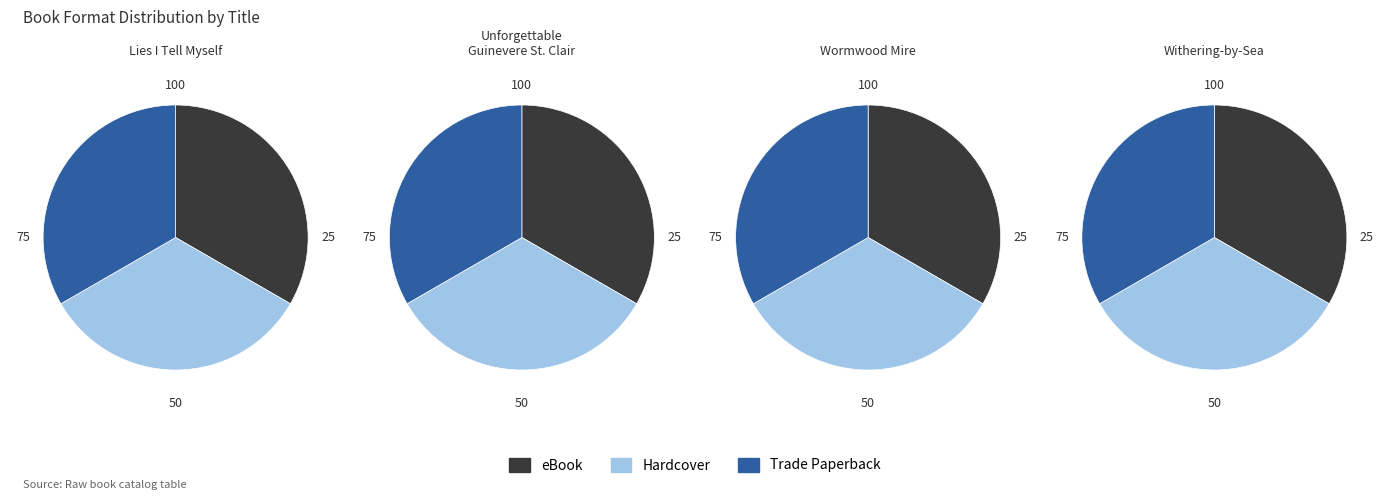

Does Lies I Tell Myself represent more than half of the total?

No